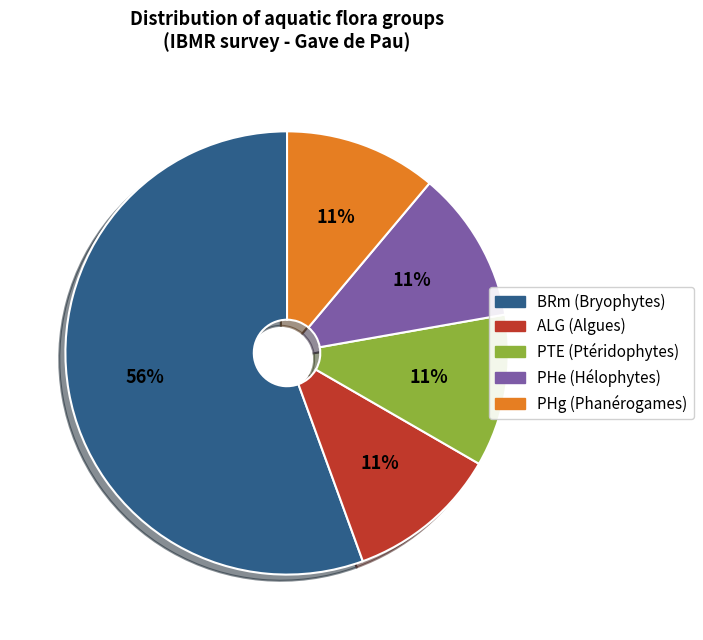

Is there any slice that represents more than half of the pie?

Yes